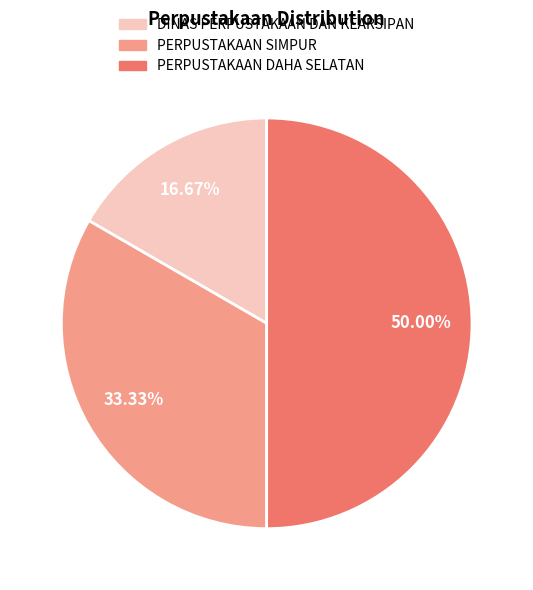

Count the number of slices in the pie.

3